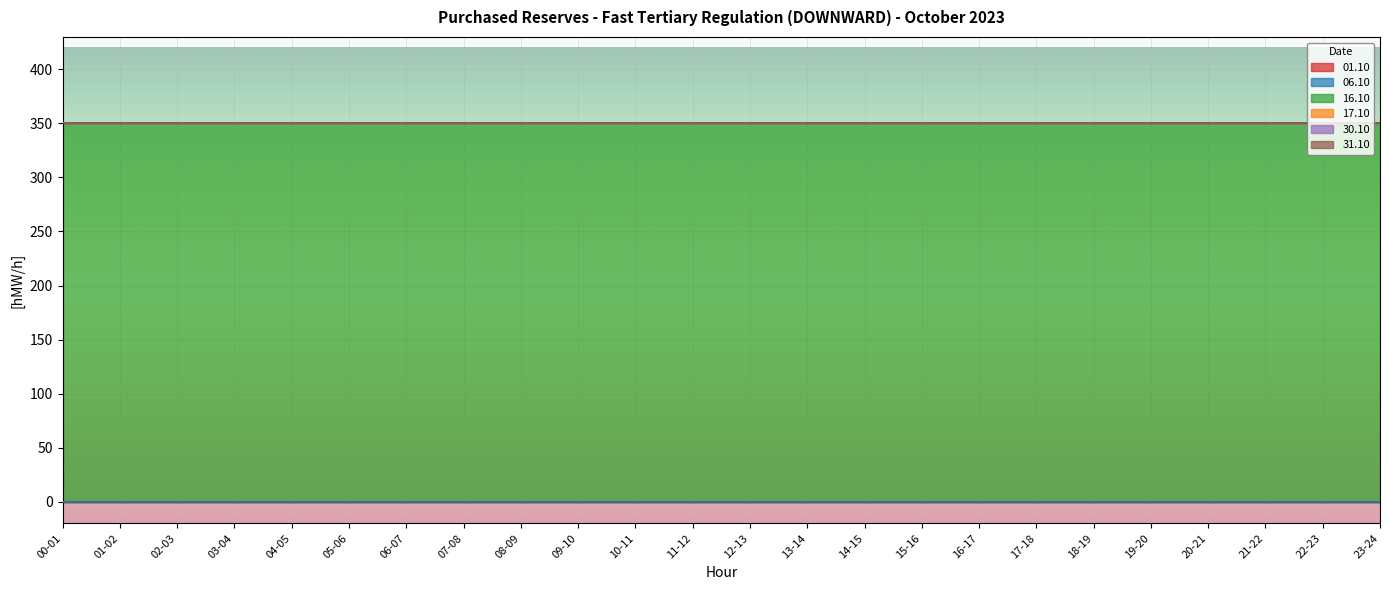

Does the chart display data point markers on the line(s)?

No